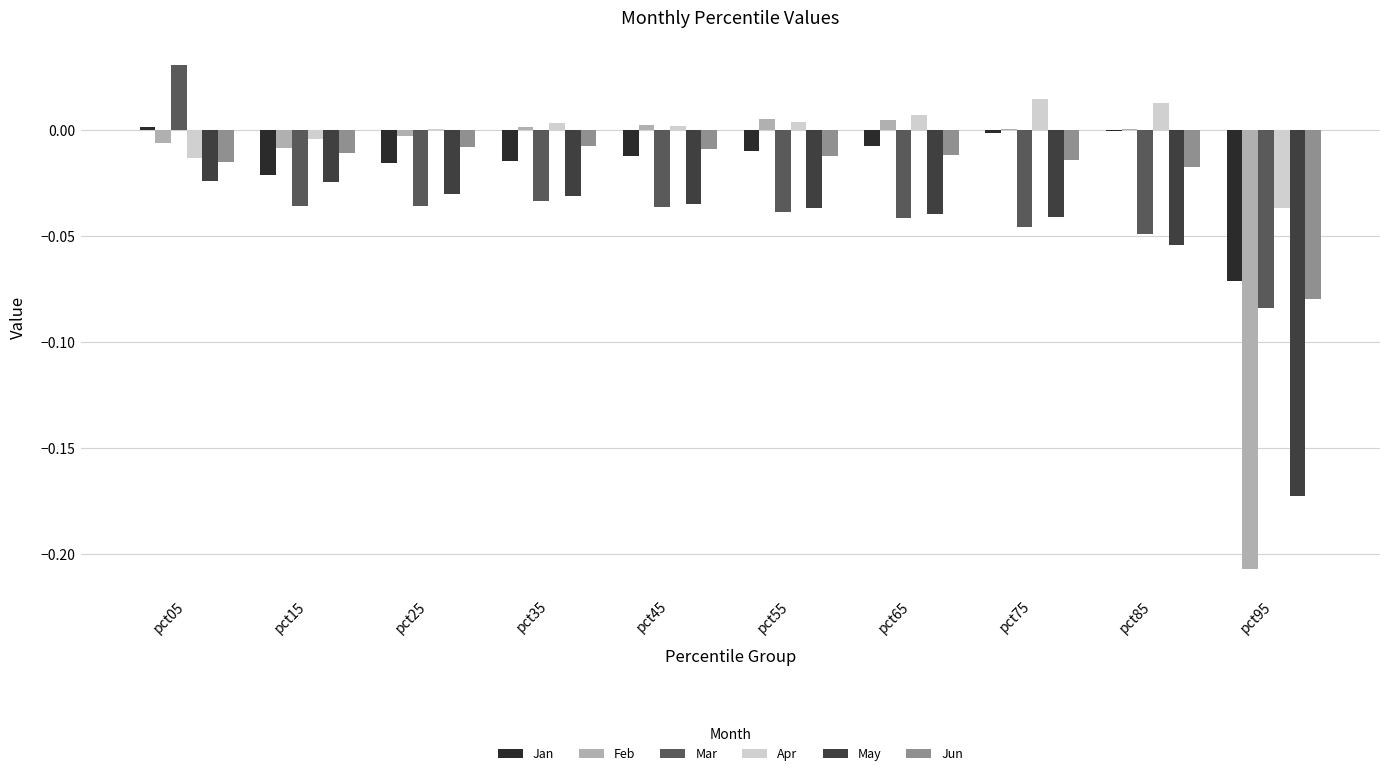

Count the number of data series in this chart.

6